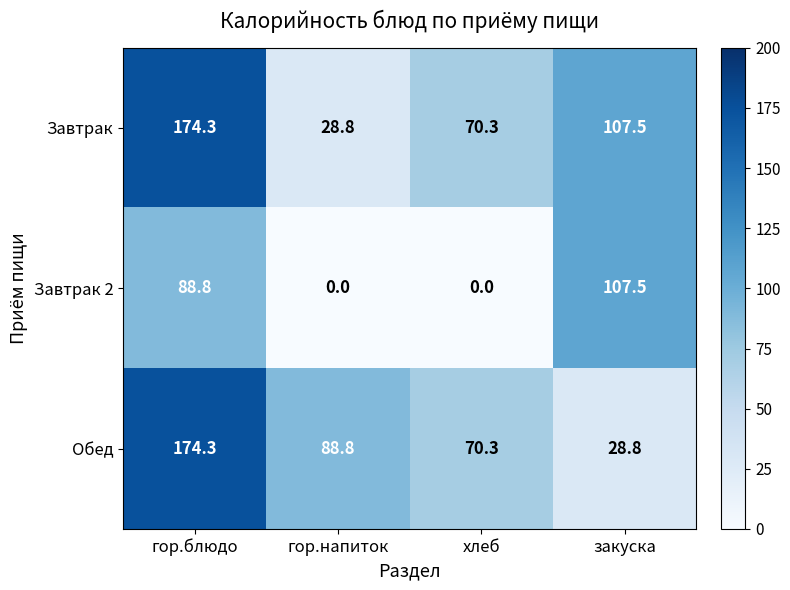

Is it true that Обед equals 174.3 at гор.блюдо?

True